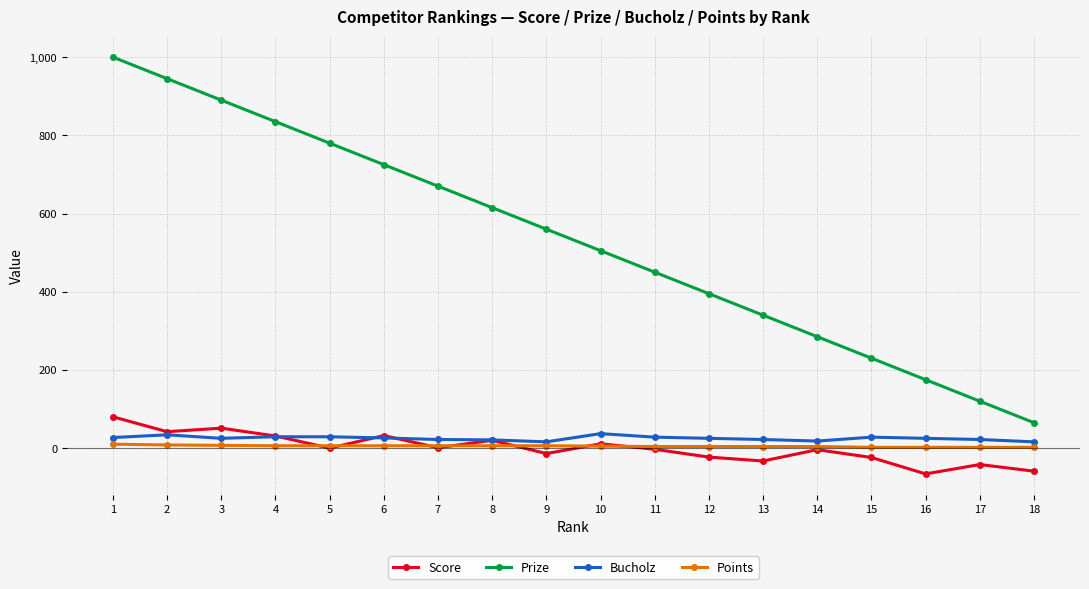

True or false: Prize and Bucholz intersect in this chart.

False